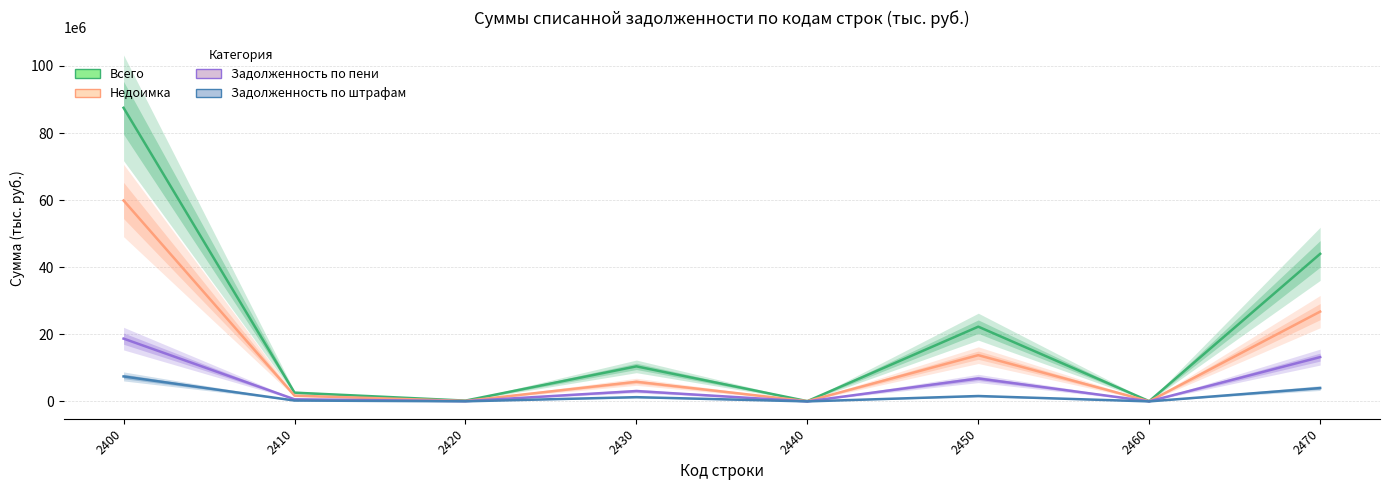

What is the highest value of the Всего series?

87530298